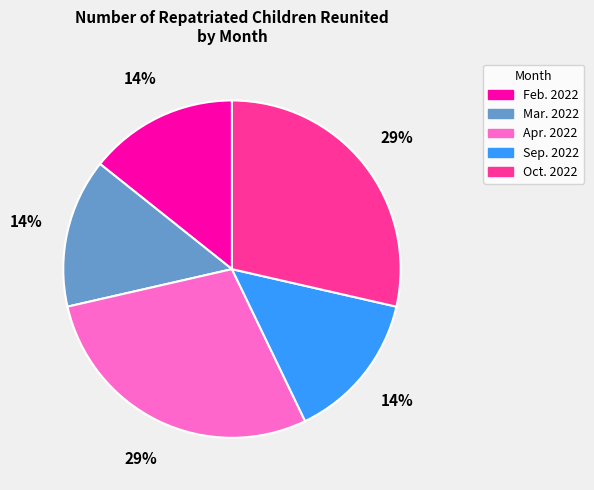

To the nearest percent, what is the combined percentage of Apr. 2022 and Mar. 2022?

43%